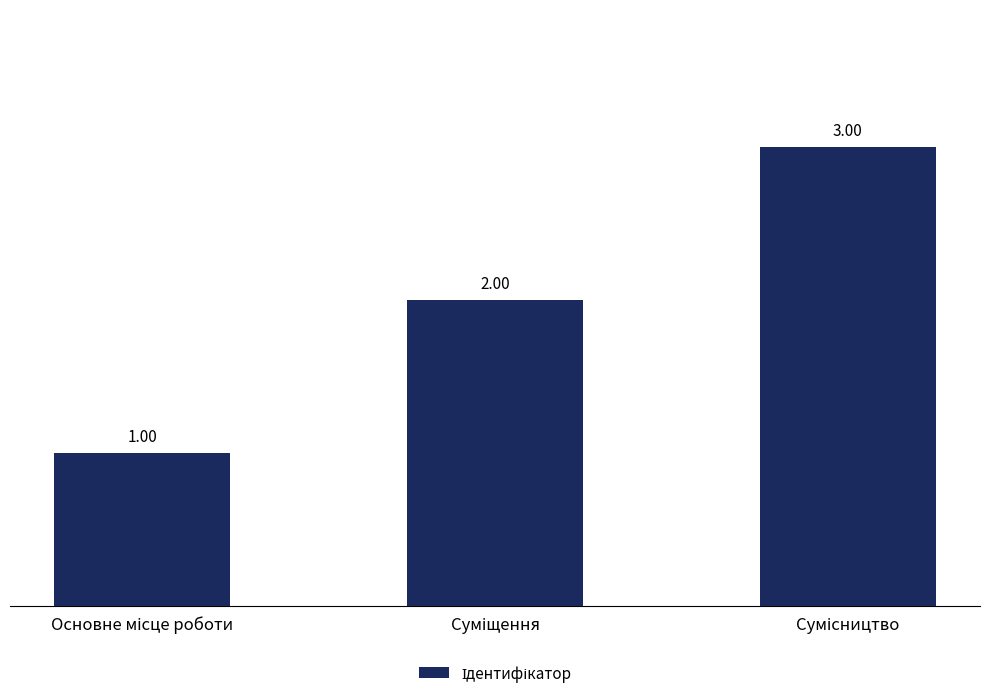

How many categories are shown in the chart?

3